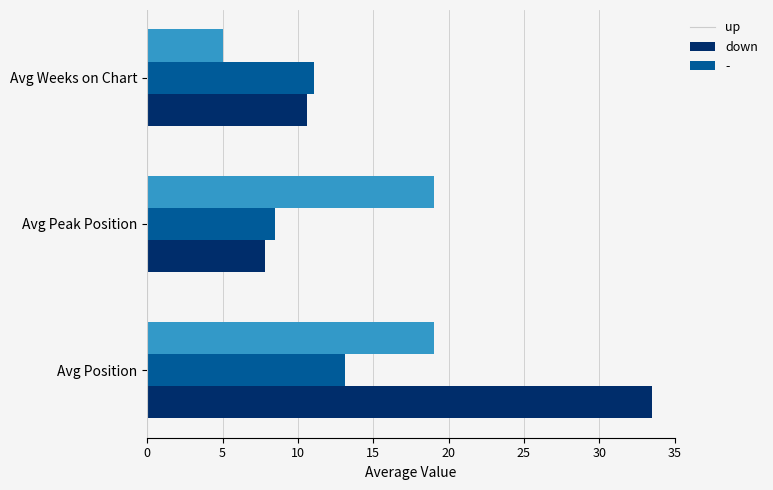

Which series has the largest total across all categories?

up